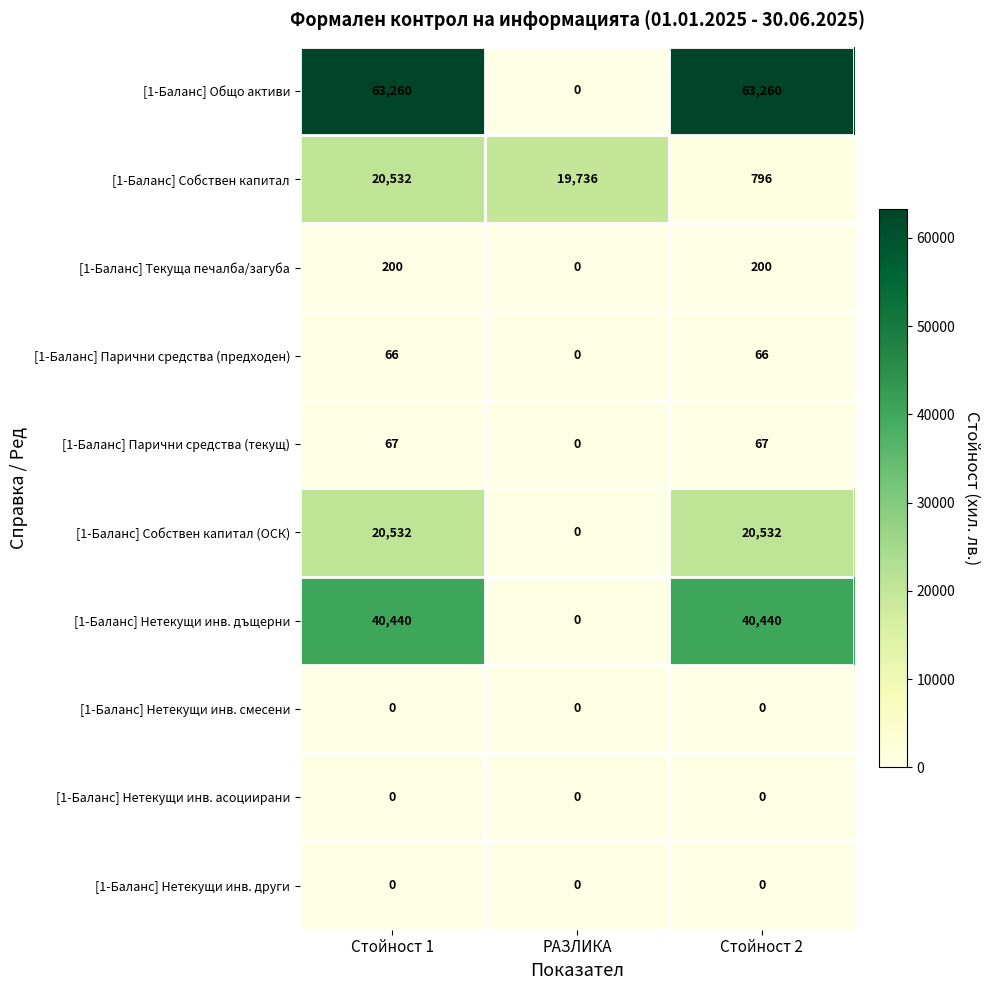

Reading left to right, list all the values displayed in this chart.

[1-Баланс] Общо активи: Стойност 1=63260	РАЗЛИКА=0	Стойност 2=63260
[1-Баланс] Собствен капитал: Стойност 1=20532	РАЗЛИКА=19736	Стойност 2=796
[1-Баланс] Текуща печалба/загуба: Стойност 1=200	РАЗЛИКА=0	Стойност 2=200
[1-Баланс] Парични средства (предходен): Стойност 1=66	РАЗЛИКА=0	Стойност 2=66
[1-Баланс] Парични средства (текущ): Стойност 1=67	РАЗЛИКА=0	Стойност 2=67
[1-Баланс] Собствен капитал (ОСК): Стойност 1=20532	РАЗЛИКА=0	Стойност 2=20532
[1-Баланс] Нетекущи инв. дъщерни: Стойност 1=40440	РАЗЛИКА=0	Стойност 2=40440
[1-Баланс] Нетекущи инв. смесени: Стойност 1=0	РАЗЛИКА=0	Стойност 2=0
[1-Баланс] Нетекущи инв. асоциирани: Стойност 1=0	РАЗЛИКА=0	Стойност 2=0
[1-Баланс] Нетекущи инв. други: Стойност 1=0	РАЗЛИКА=0	Стойност 2=0